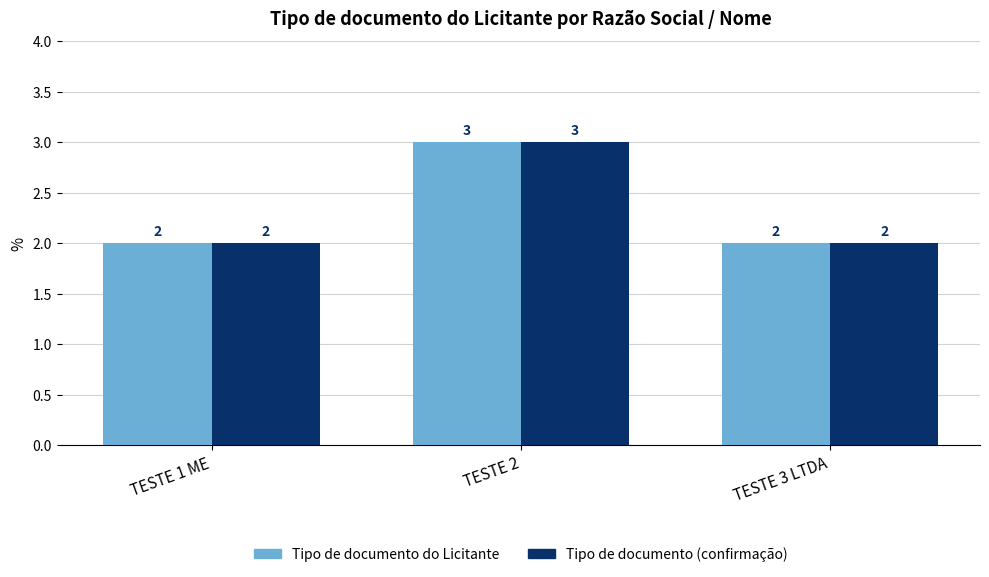

How many series are shown in this chart?

2